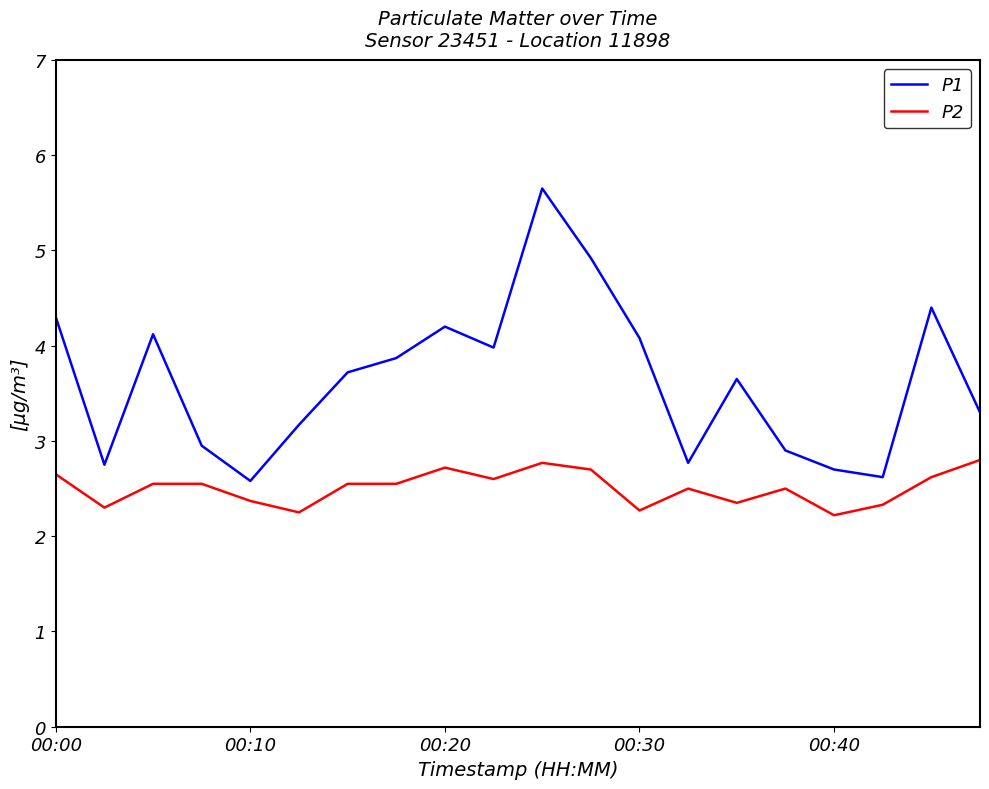

Which series has the largest total across all categories?

P1